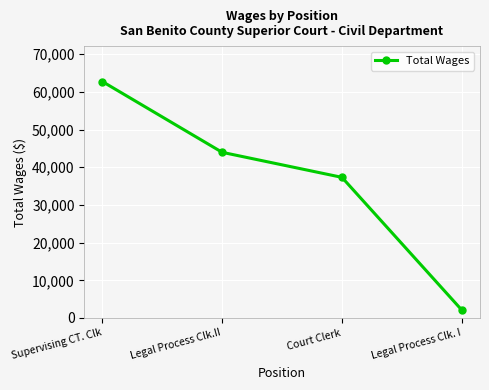

List the labels in order of value, smallest first.

Legal Process Clk. I, Court Clerk, Legal Process Clk.II, Supervising CT. Clk